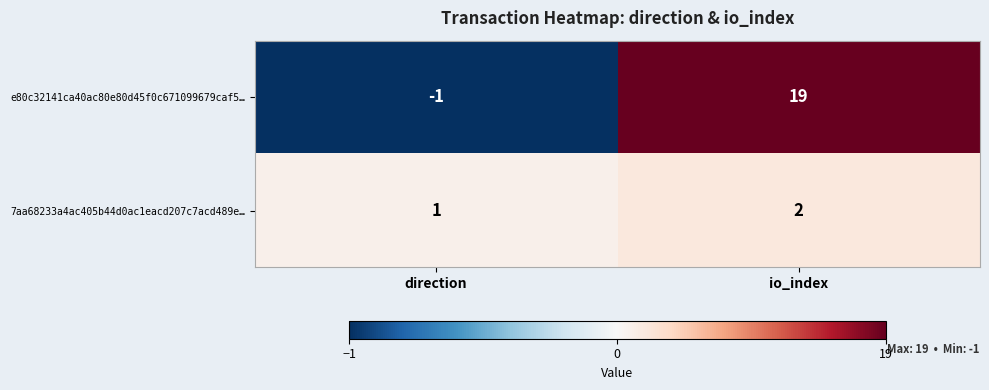

What is the average value of the e80c32141ca40ac80e80d45f0c671099679caf5… series?

9